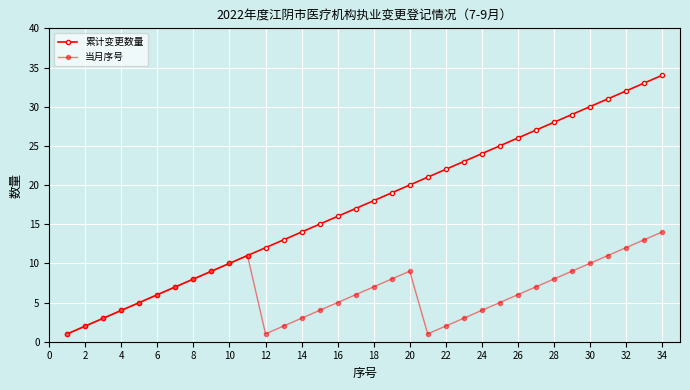

How many lines are shown in the chart?

2